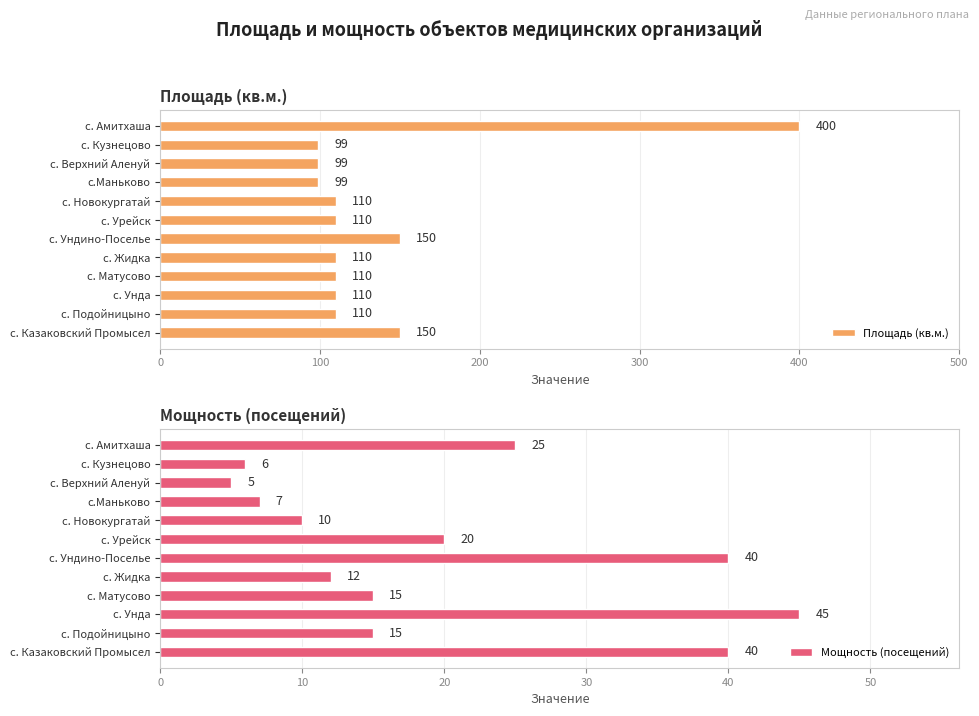

What is the difference between the Площадь (кв.м.) values at с. Унда and с.Маньково?

11